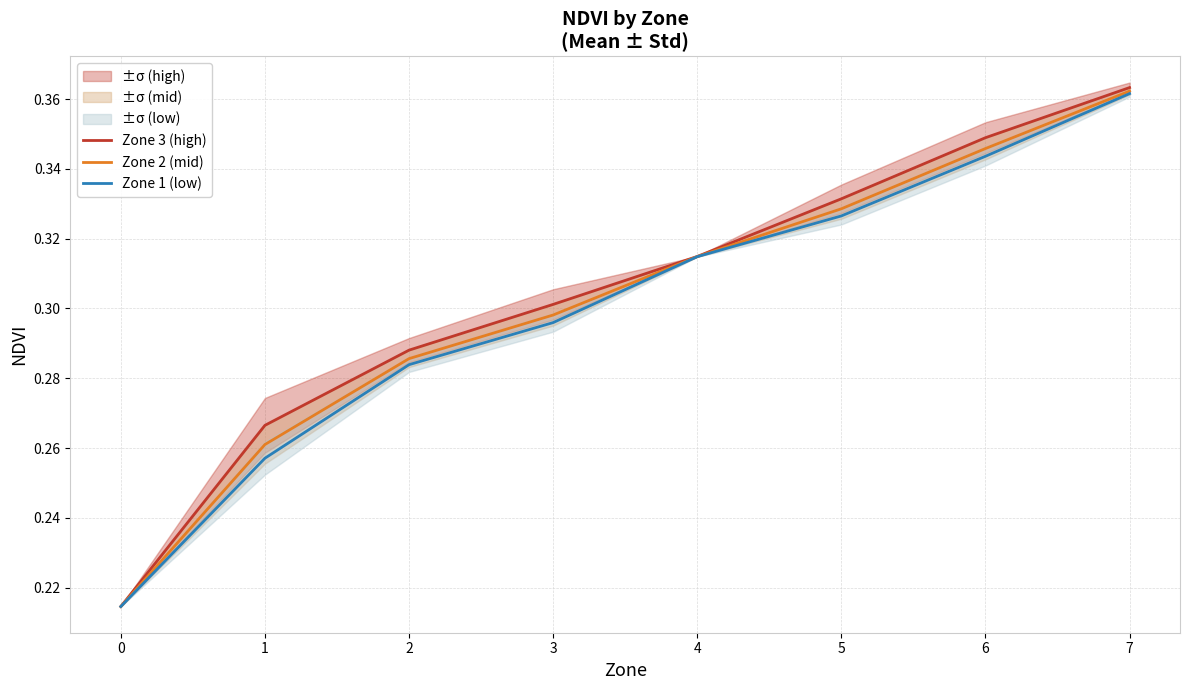

Rank the series by their maximum value, from lowest to highest.

Zone 1 (low), Zone 2 (mid), Zone 3 (high)